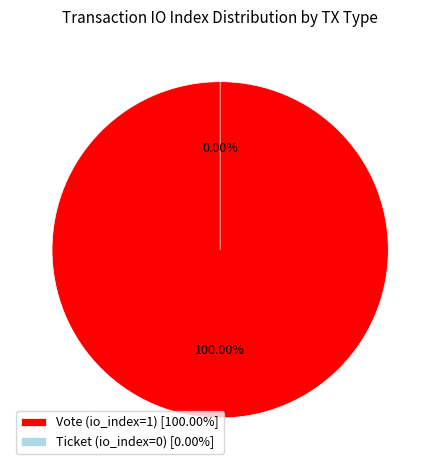

How many slices are in this pie chart?

2